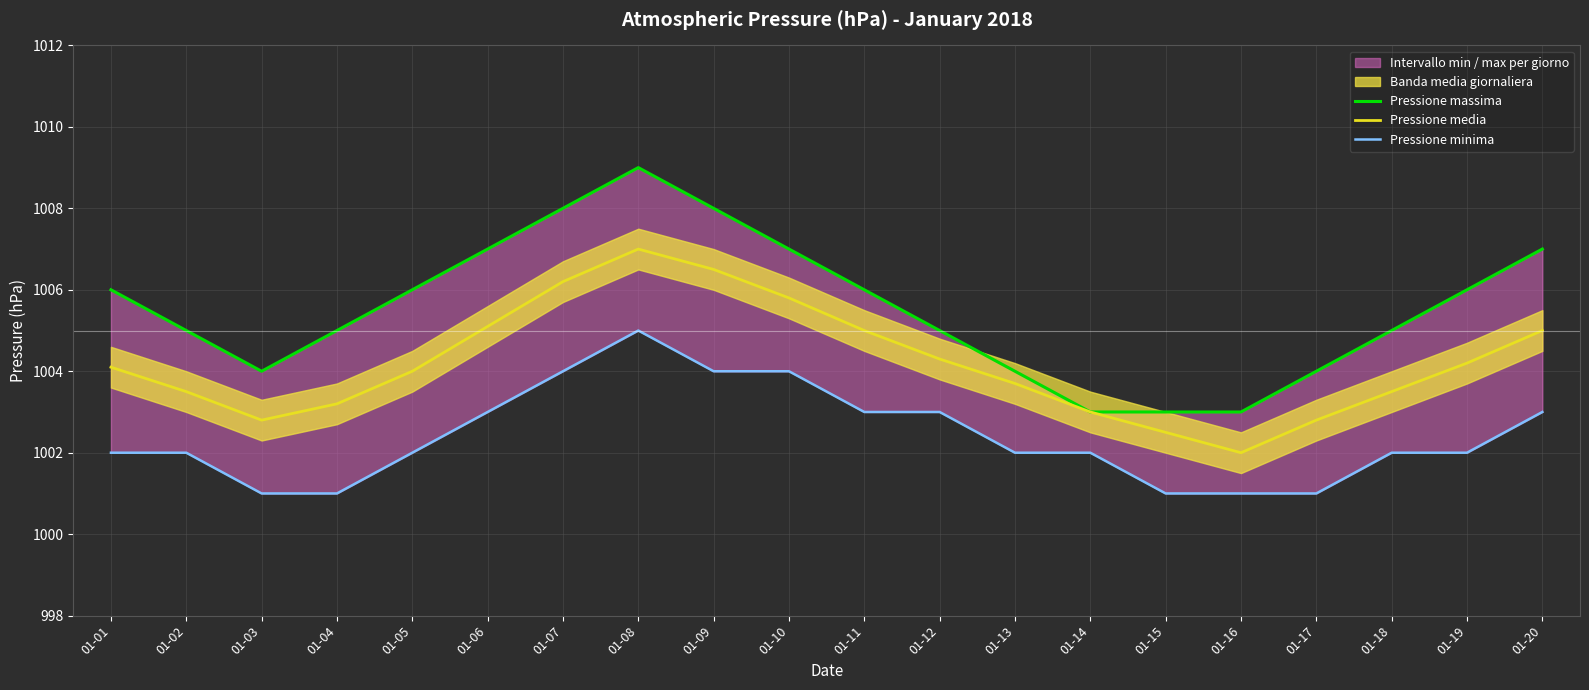

Between 01-01 and 01-07, which series saw the biggest shift?

Pressione media